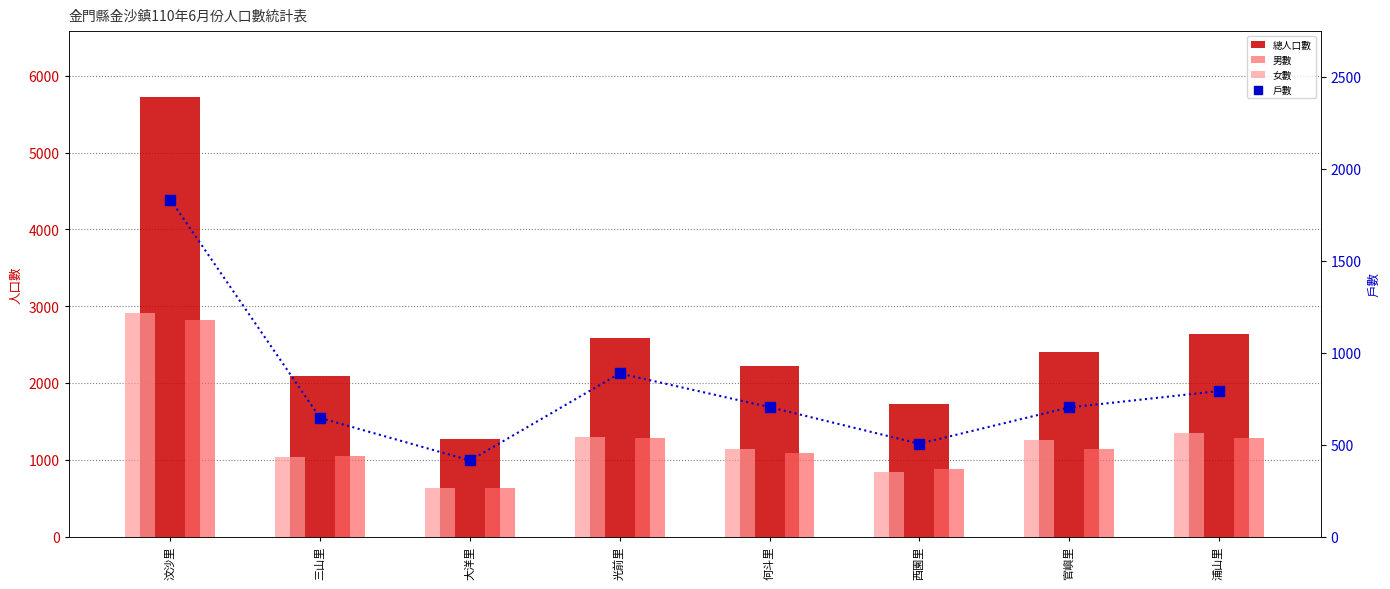

Which series contains the highest Y value?

總人口數